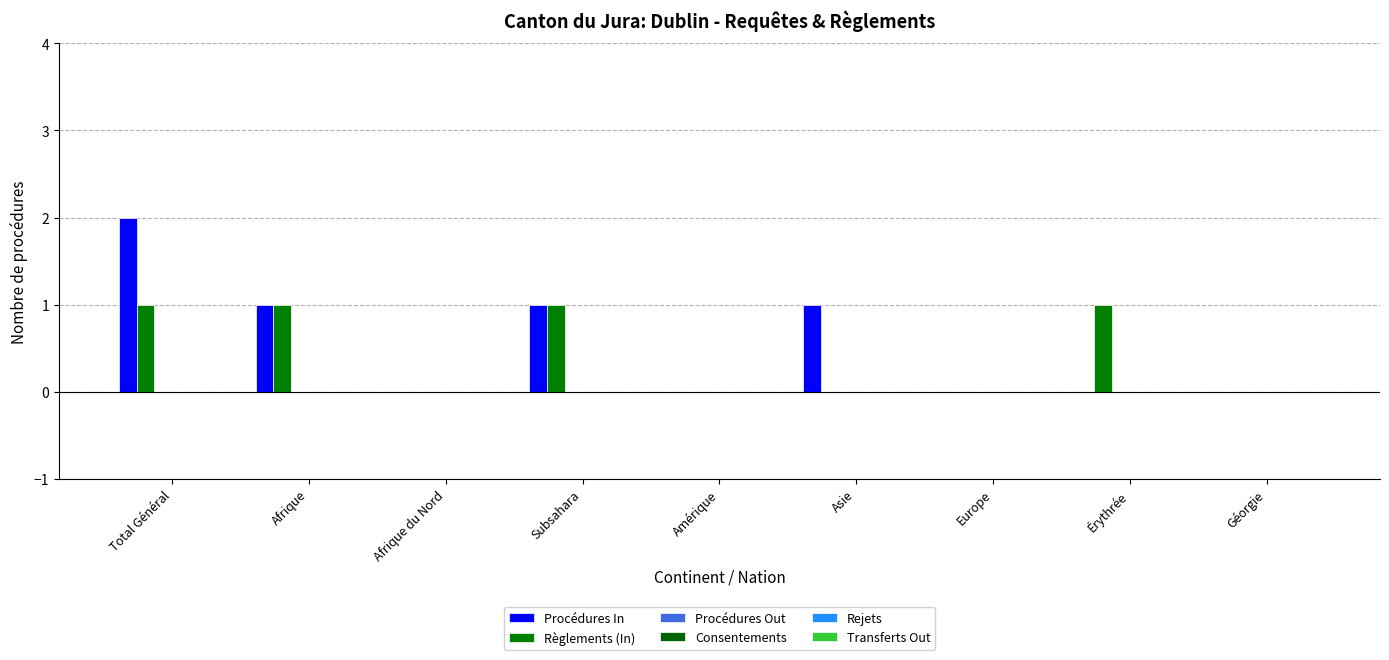

What is the difference between the second highest and minimum values in the Règlements (In) series?

1